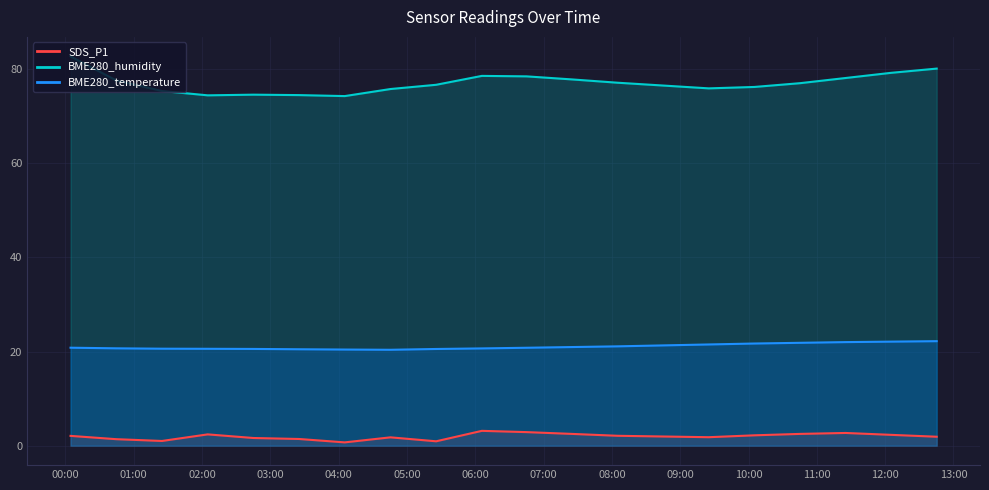

What is the lowest value of the SDS_P1 series?

0.7